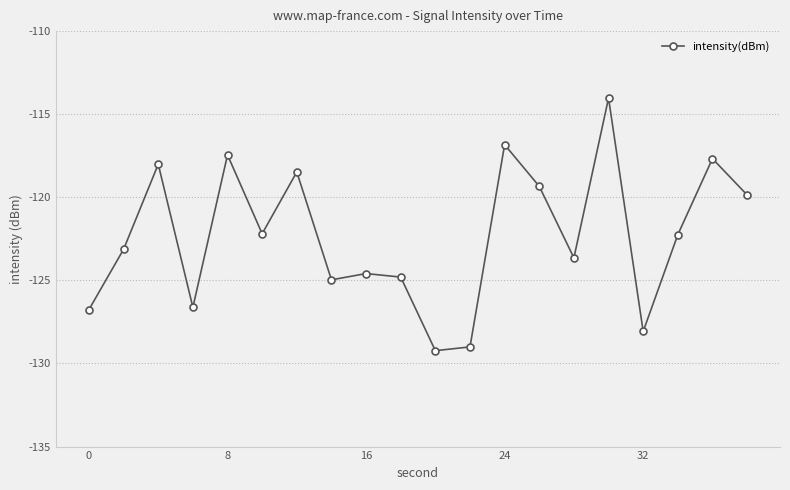

What is the smallest value displayed?

-129.2